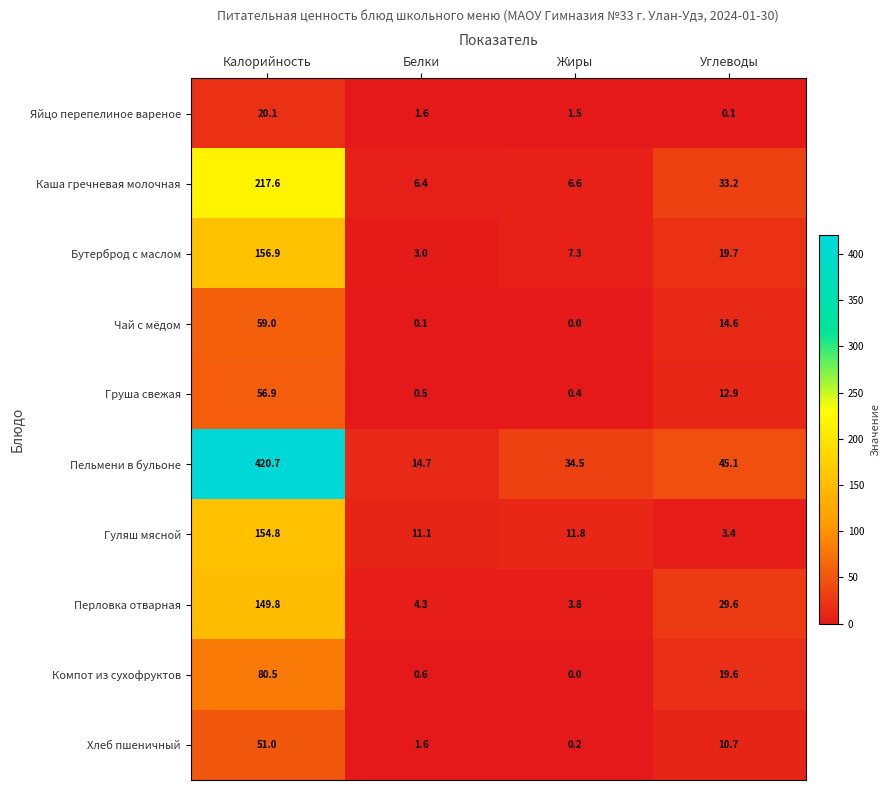

Which series has the largest range (max minus min)?

Пельмени в бульоне